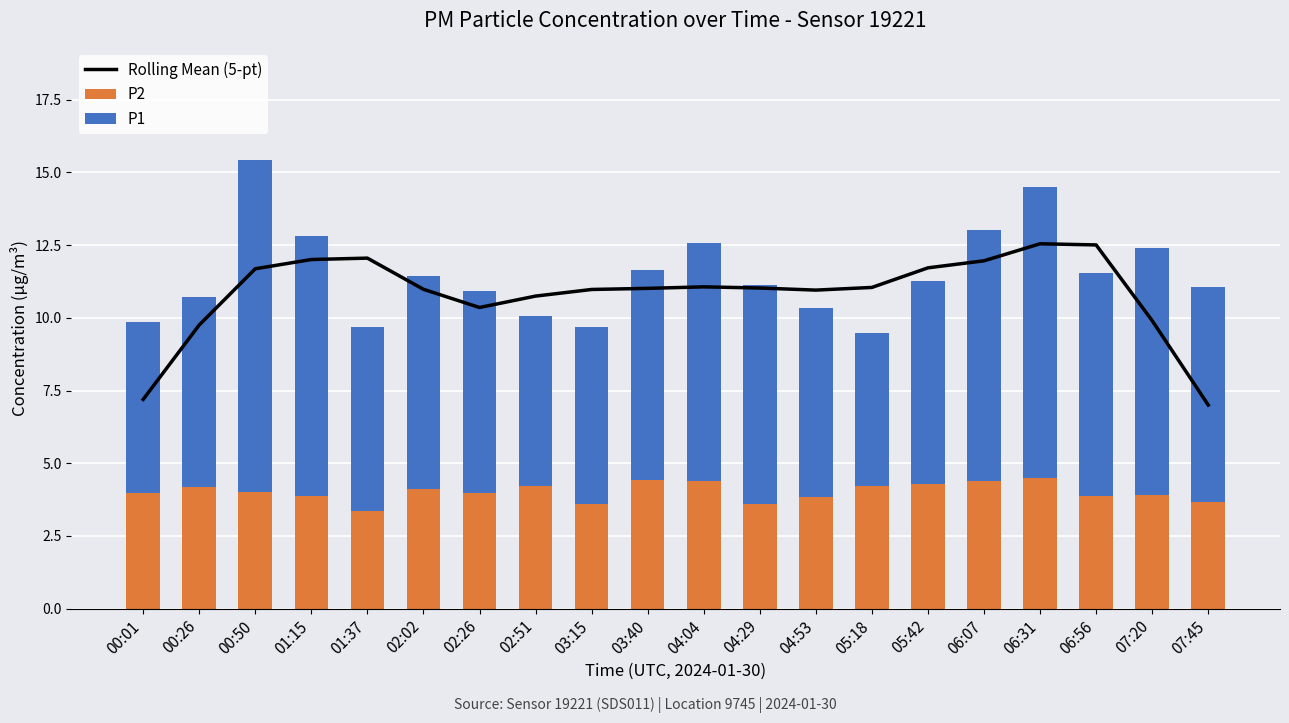

Between 04:04 and 01:15, which is larger?

01:15